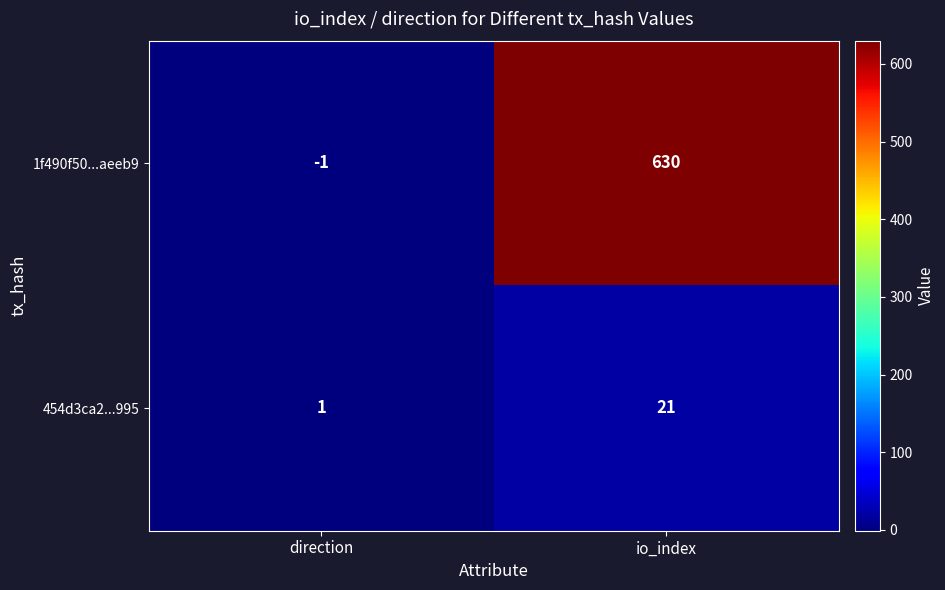

Which category has the highest value across all series?

io_index